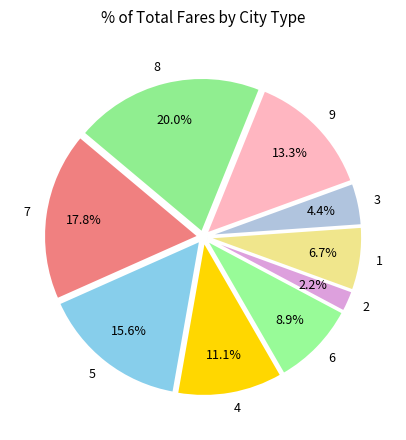

What is the smallest slice in the pie chart?

2